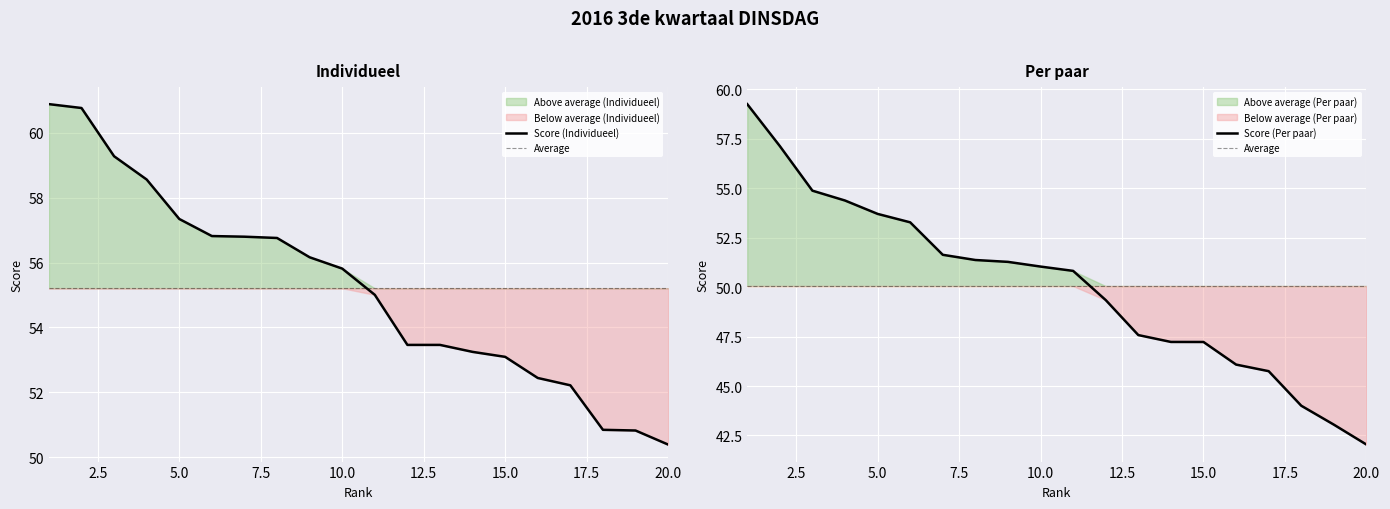

The value of Score (Per paar) at 17 is 44.0. True or false?

True